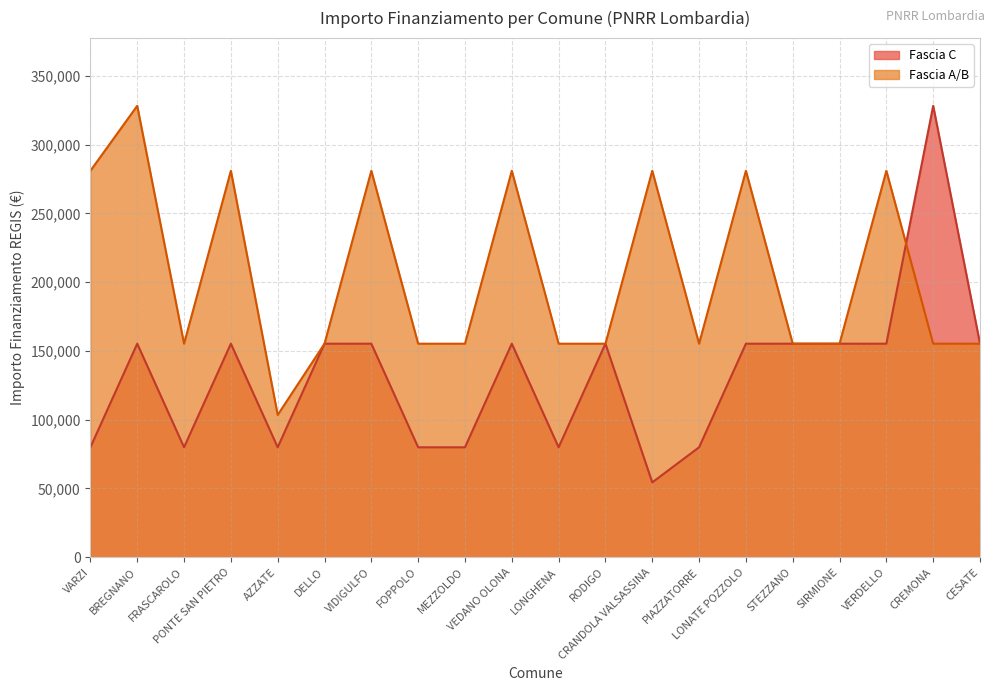

At which category does the data reach its first local peak?

BREGNANO